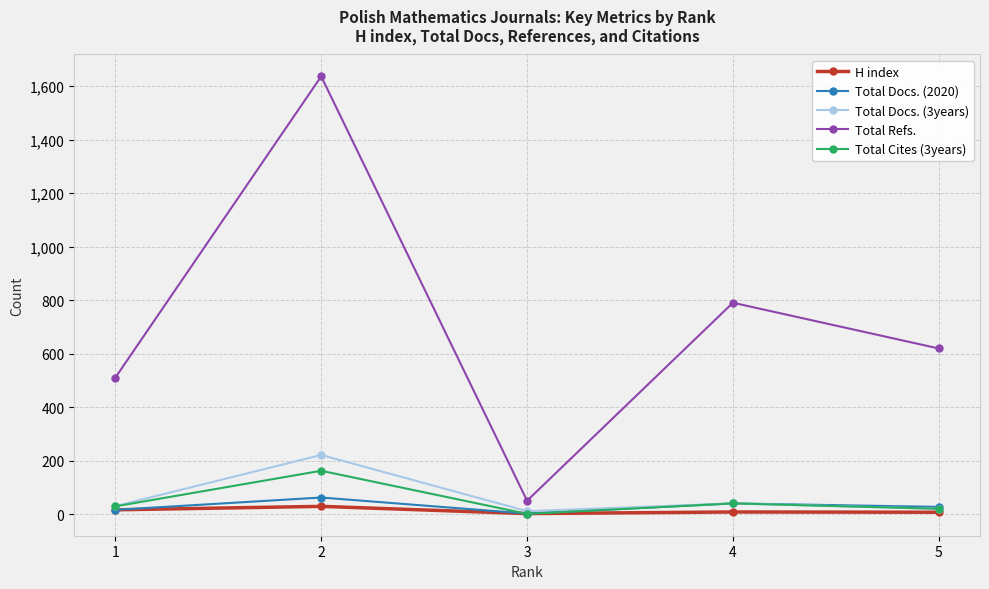

What is the value of the Total Docs. (3years) point at the 4th from the left?

40